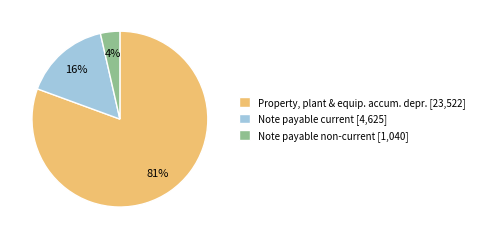

Does Note payable current [4,625] represent more than half of the total?

No